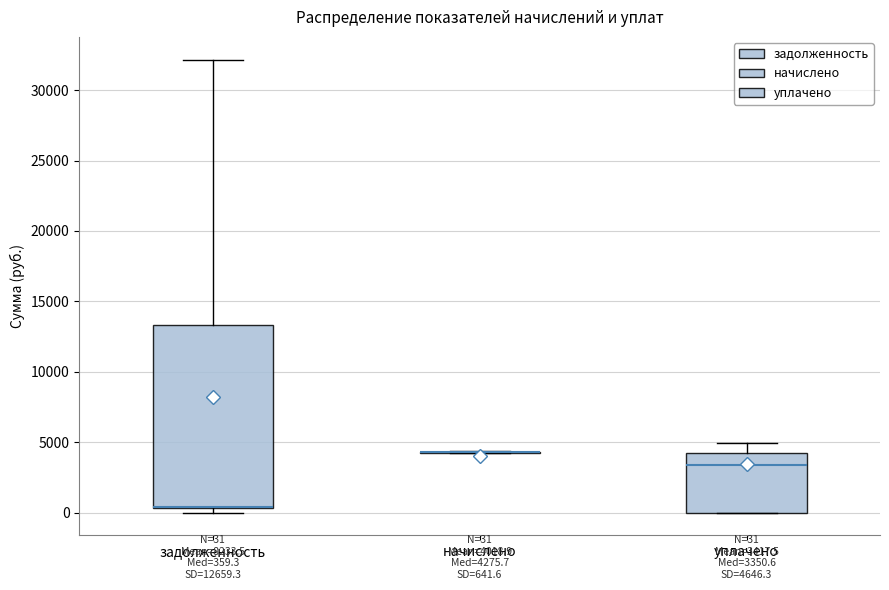

Comparing the boxes themselves (not the whiskers), which one is the tallest?

задолженность